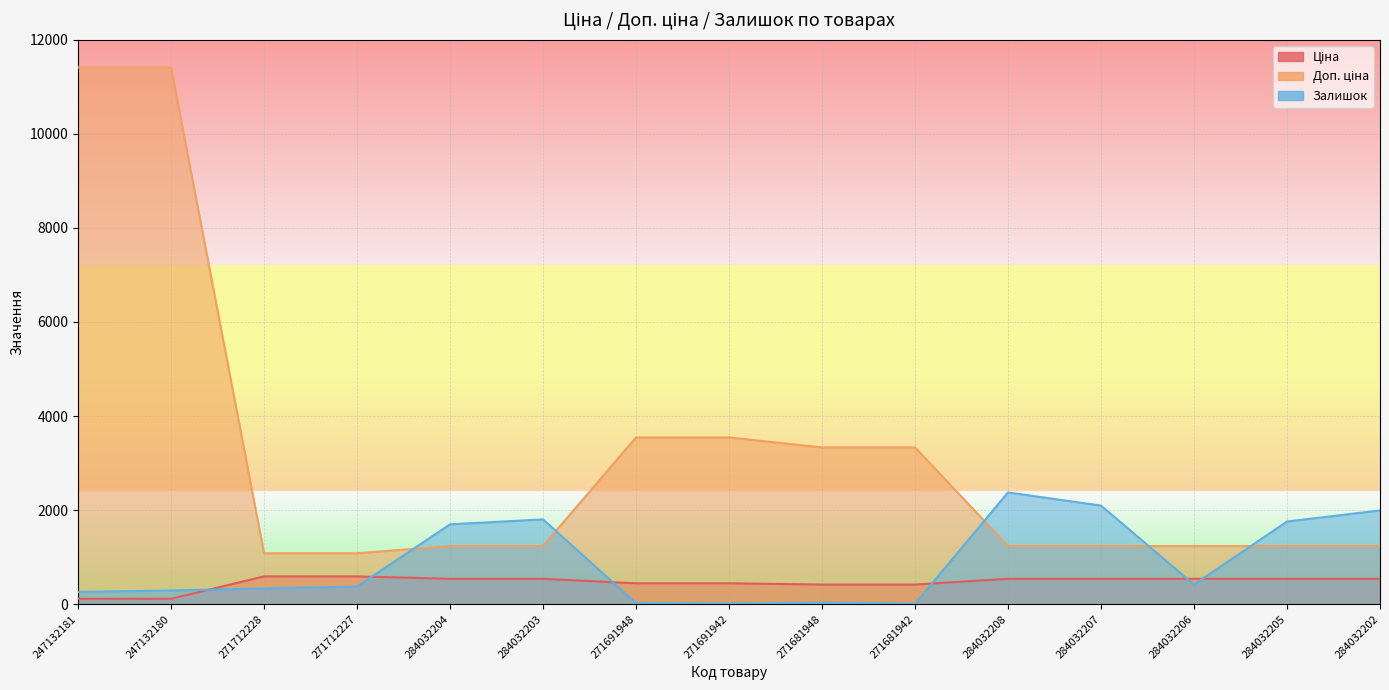

What is the difference between the maximum and second lowest values in the Доп. ціна series?

10328.3